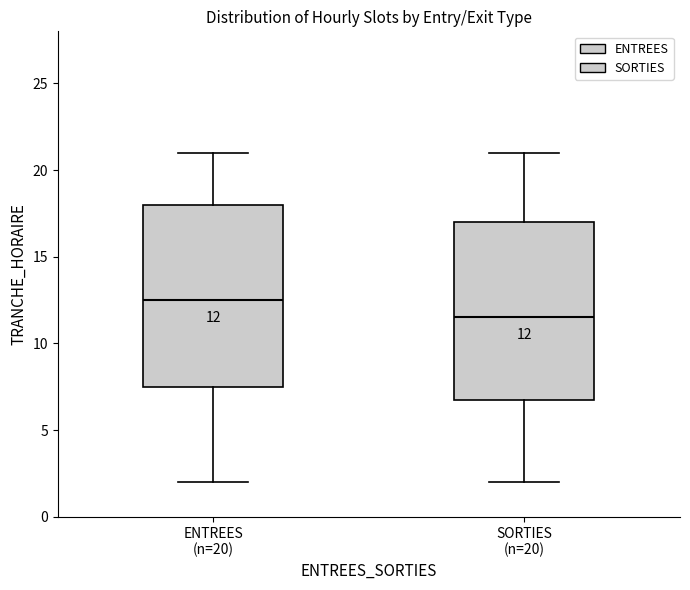

Which box has the lowest median line?

SORTIES (n=20)